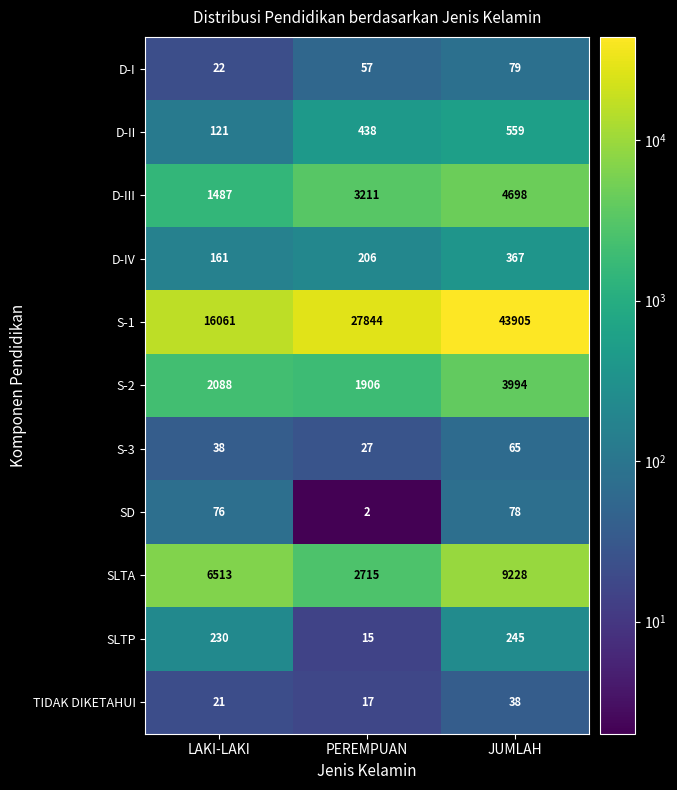

Which series has the largest total across all categories?

S-1